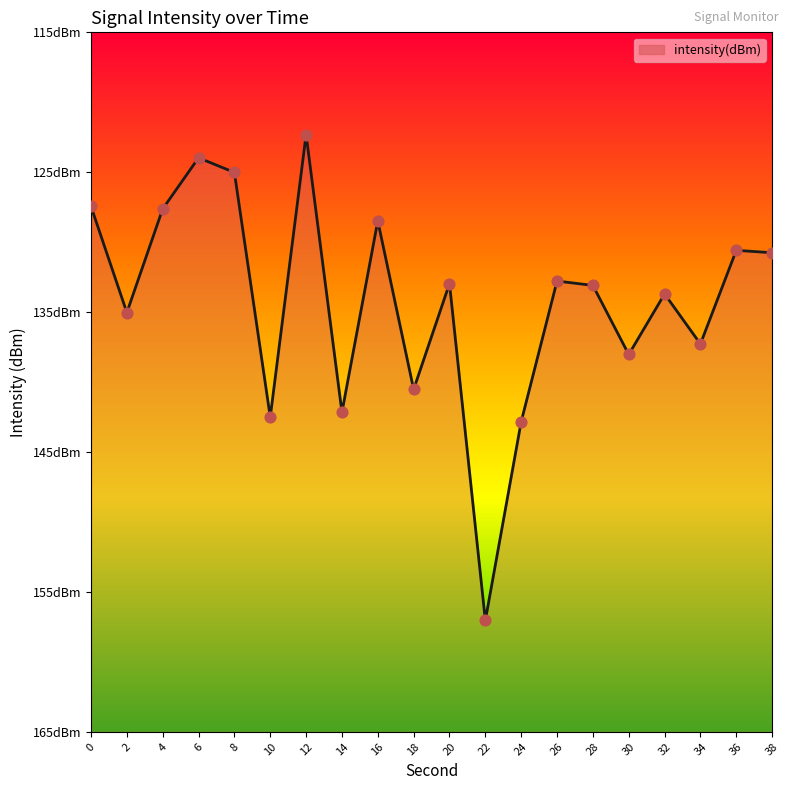

Between 10 and 38, which is larger?

38